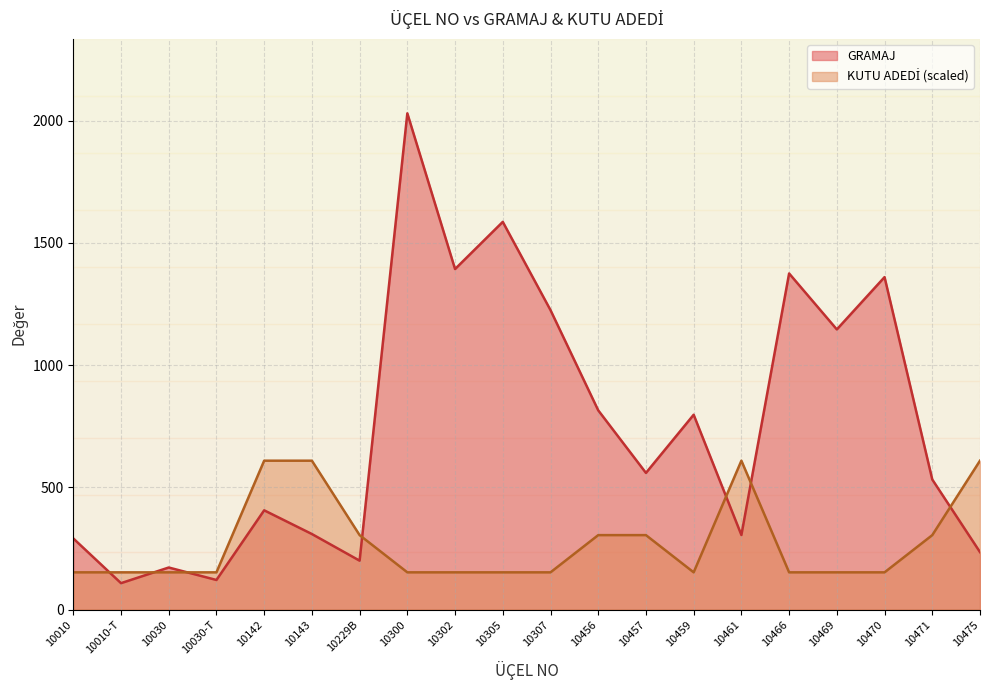

How many data points does each series have?

20